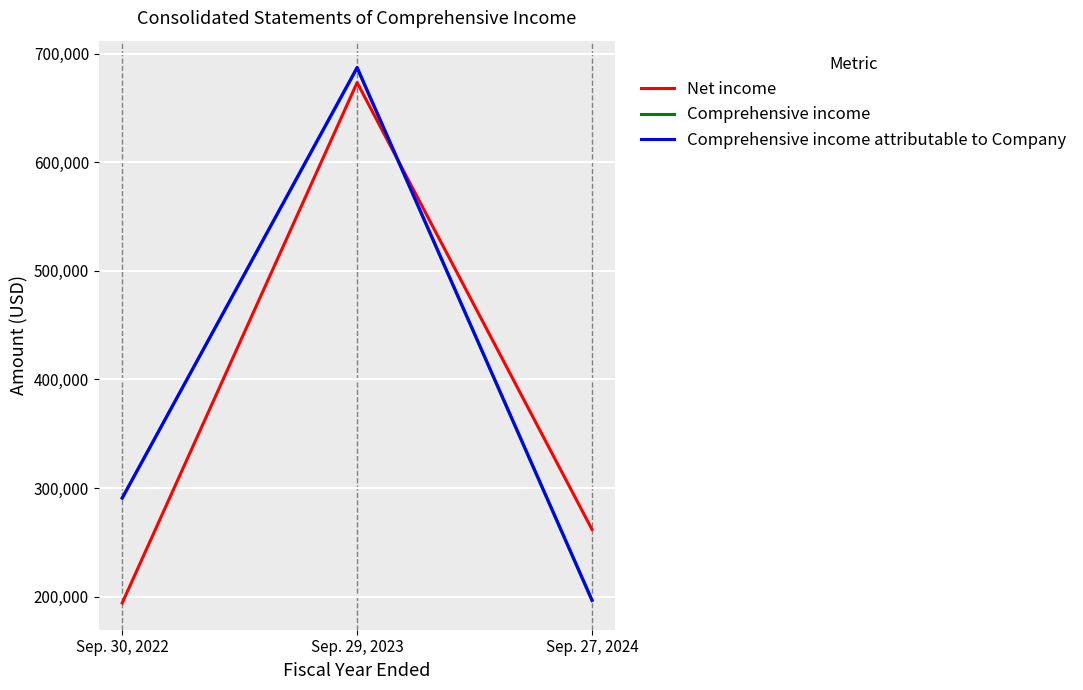

Is this an area chart (filled region under the line)?

No